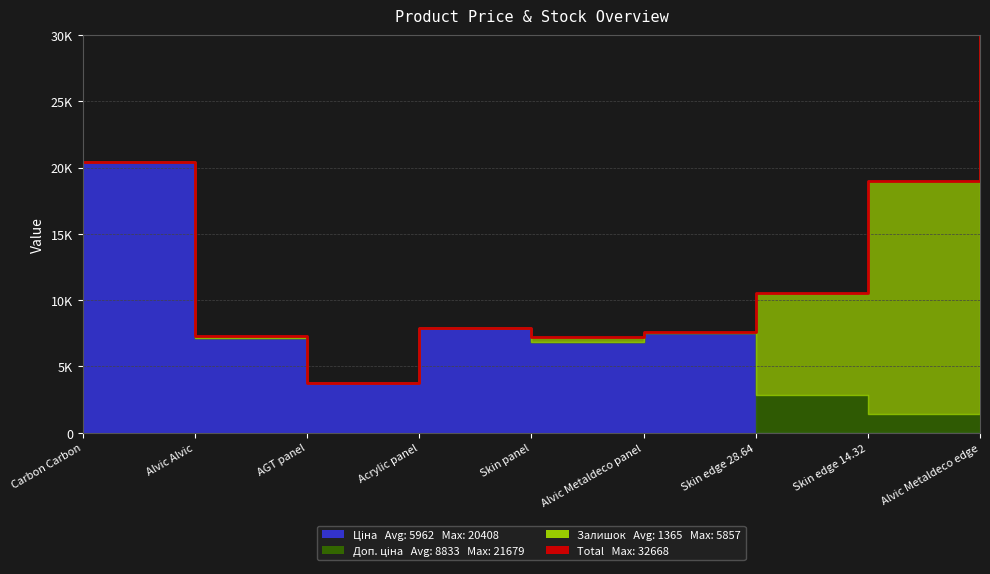

Where is the first local minimum?

AGT panel